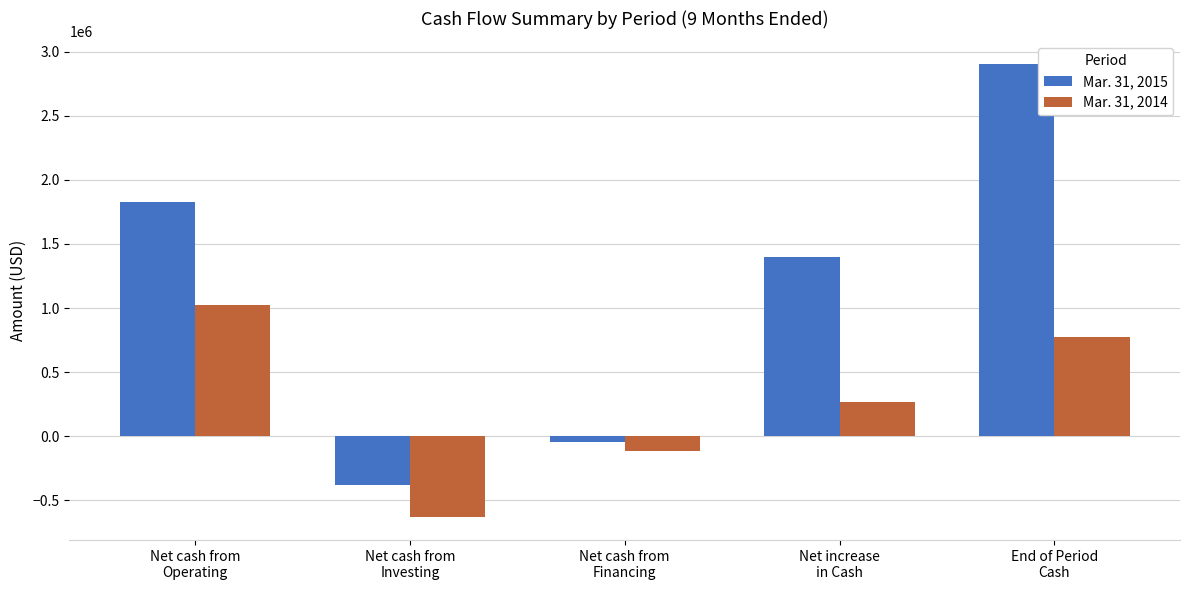

What is the smallest value displayed?

-634482